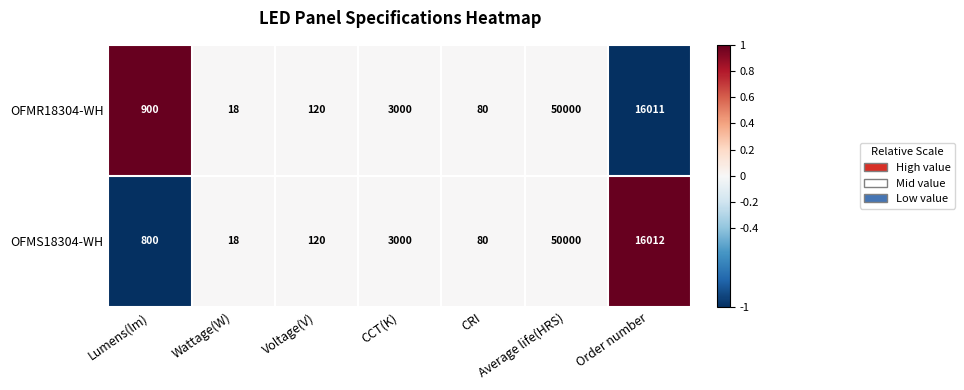

What is the sum of all OFMS18304-WH values?

70030